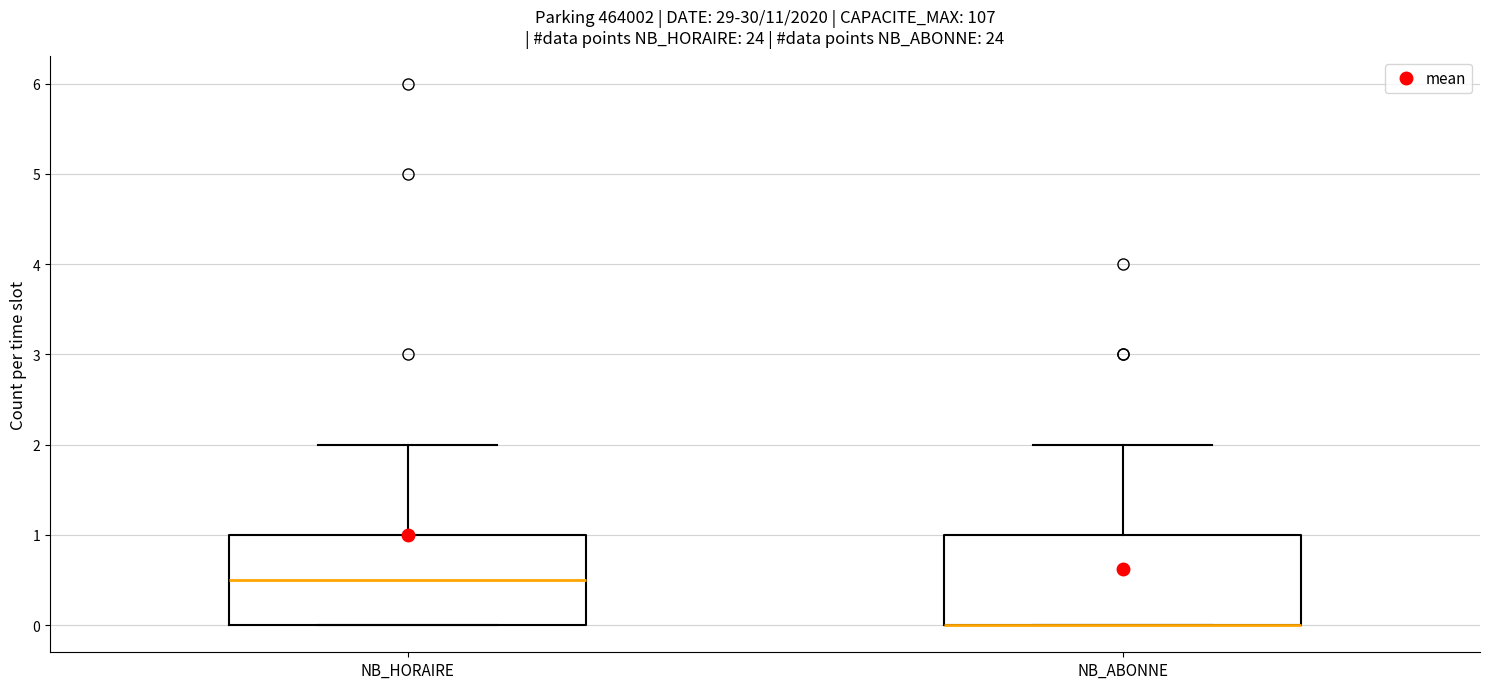

Reading left to right, read every box against the y-axis: the position of its median line, the range the box covers, and the ends of its whiskers. The values are not printed on the chart, so give them approximately, as read against the axis.

NB_HORAIRE: median 0.5, box 0.0 to 1.0, whiskers 0.0 to 2.0
NB_ABONNE: median 0.0 (drawn on the box's lower edge), box 0.0 to 1.0, whiskers 0.0 to 2.0